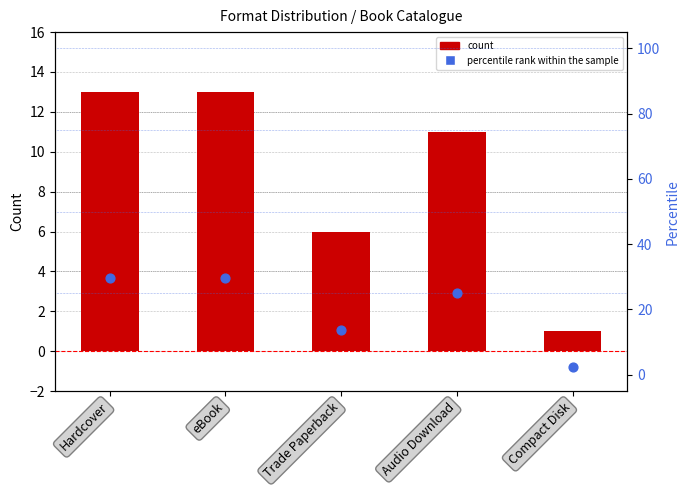

At which category is the sum across all series the highest?

Hardcover